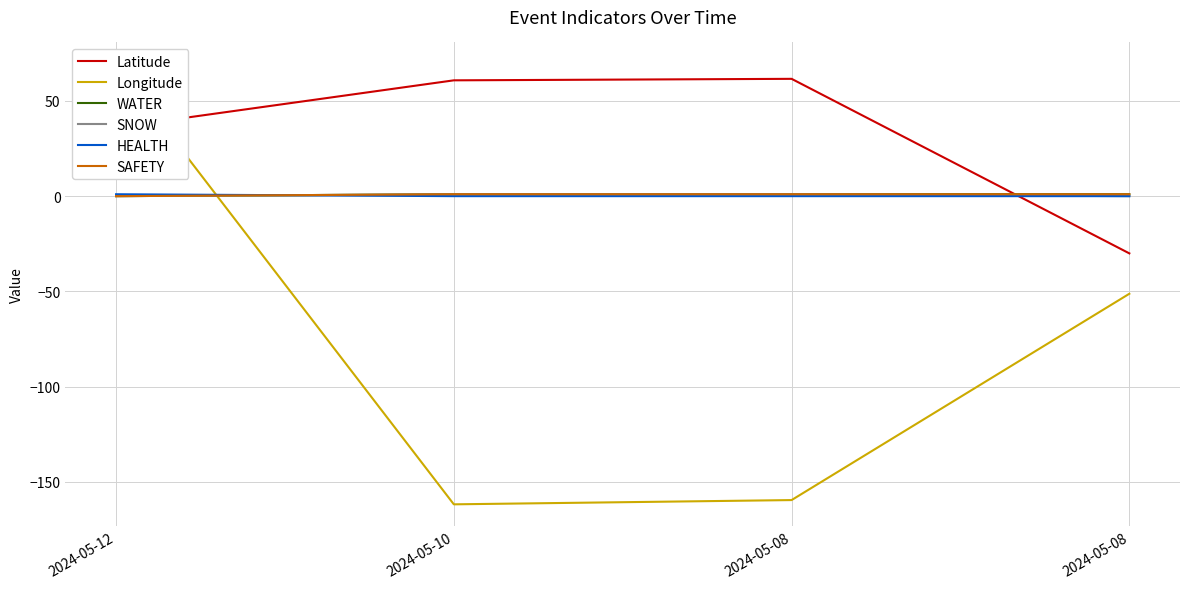

At which label does WATER reach its minimum?

2024-05-12